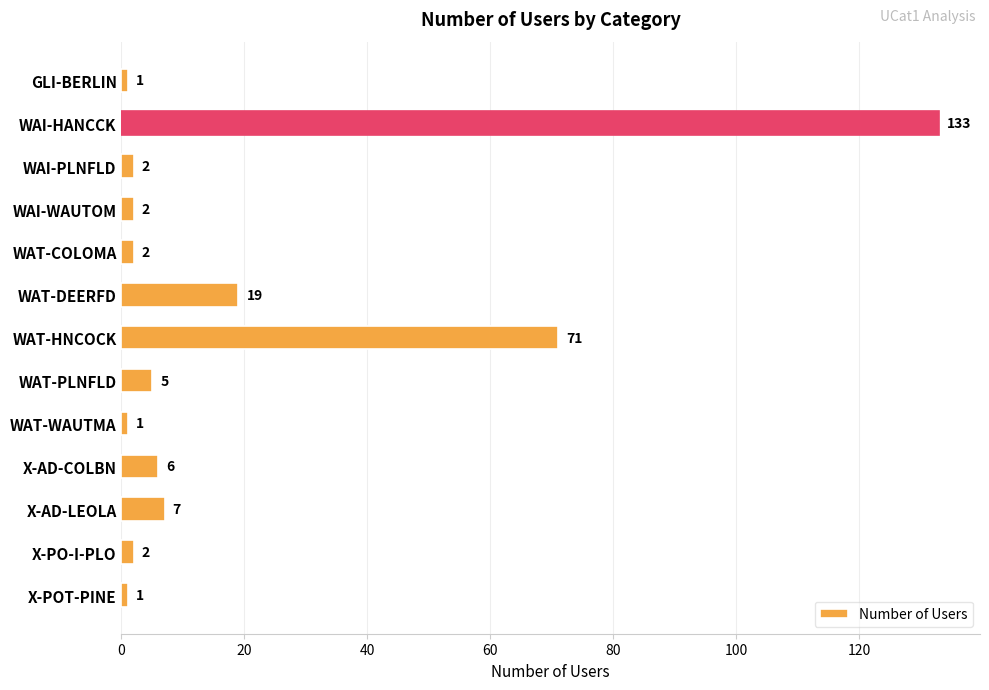

The value at WAT-WAUTMA is 1. True or false?

True